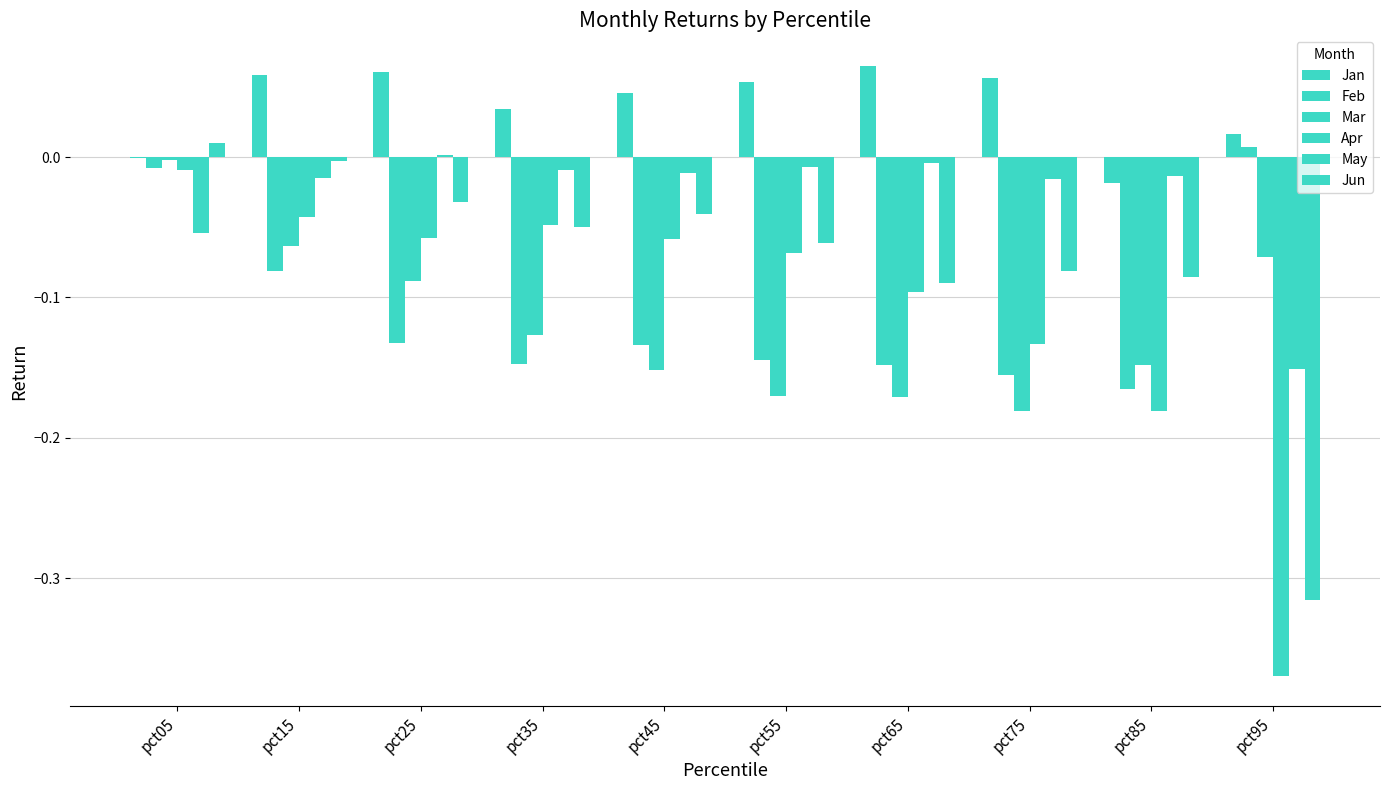

How many groups of bars are there?

10